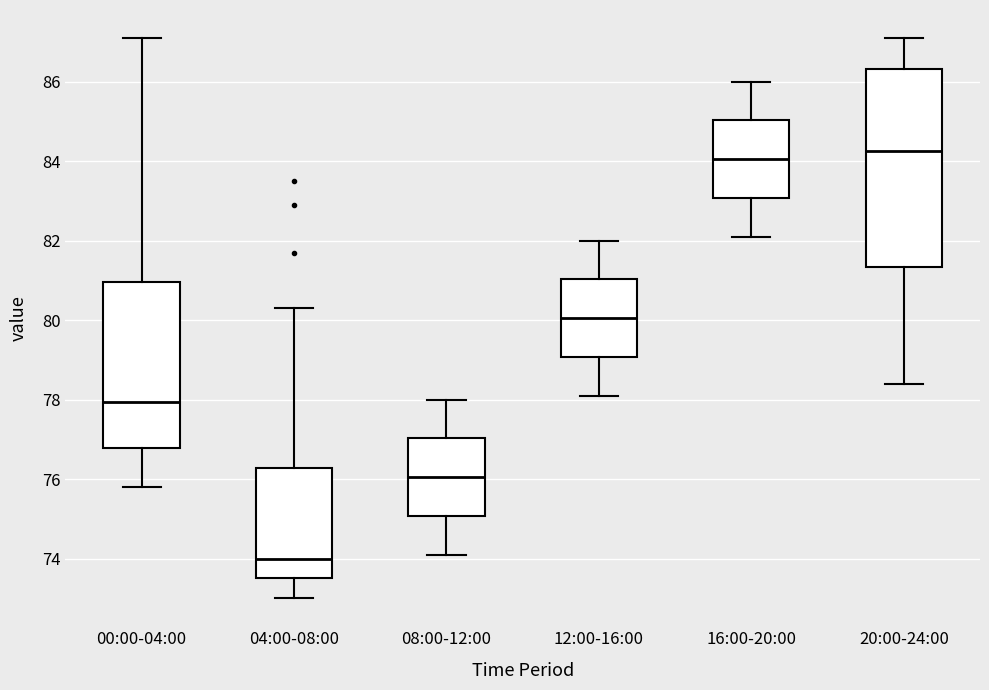

Which box's median line is the lowest?

04:00-08:00